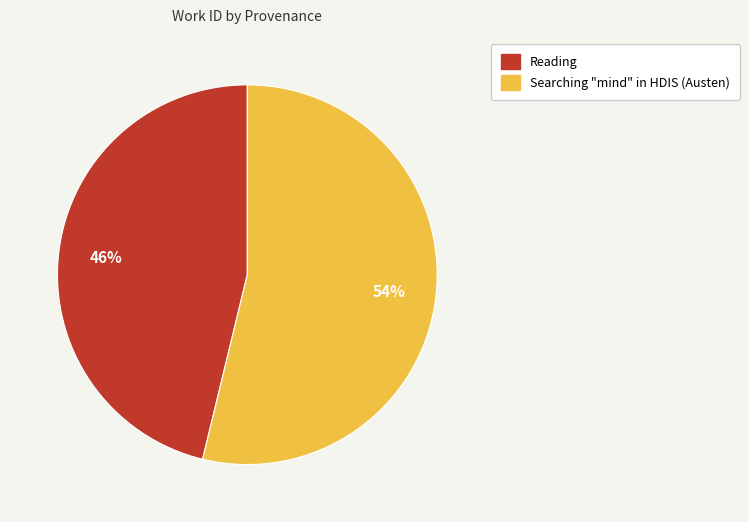

The Searching "mind" in HDIS (Austen) slice represents 46% of the pie. True or false?

False